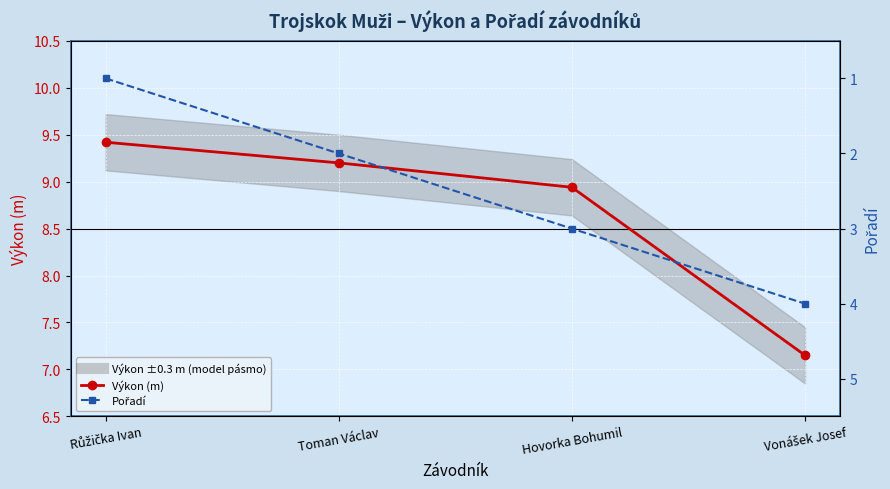

What is the label of the 4th point from the left?

Vonášek Josef